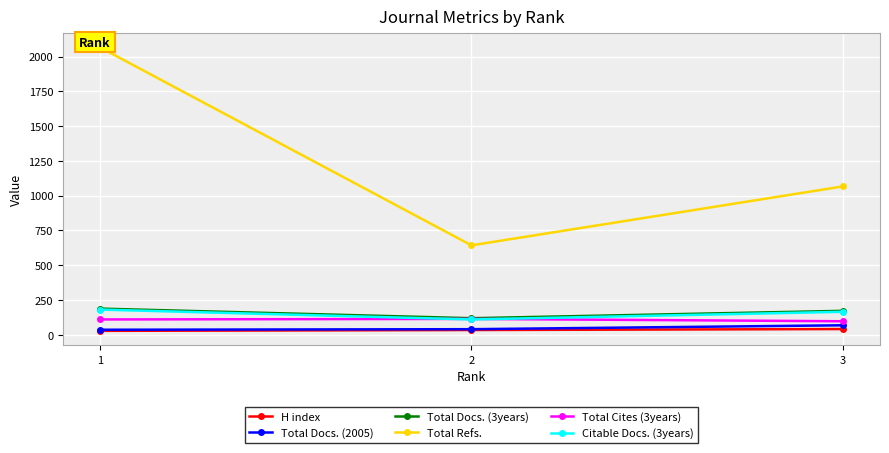

What is the difference between the maximum and minimum values in the Total Docs. (3years) series?

69